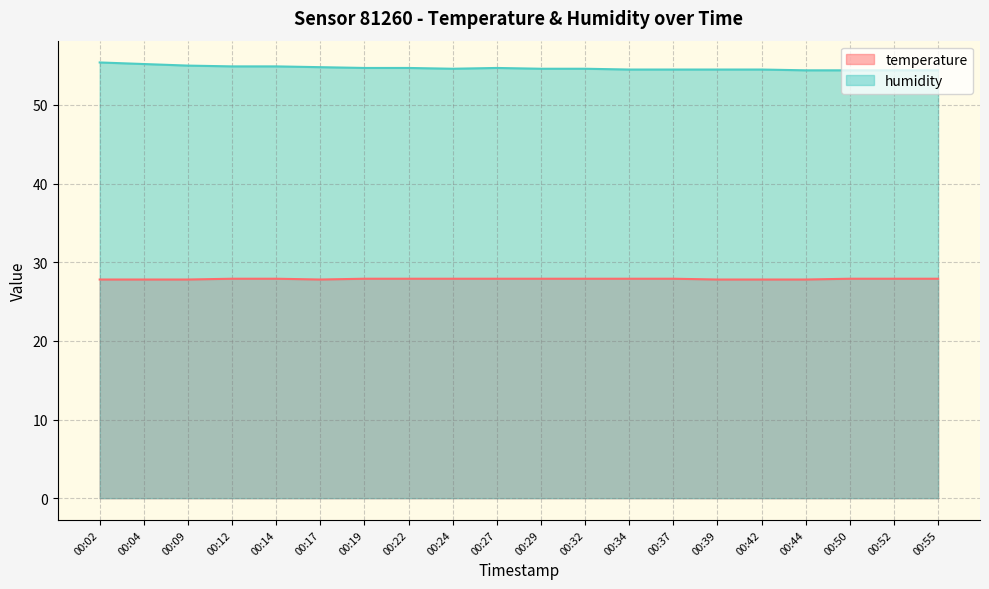

Read the humidity value at 00:12.

54.9